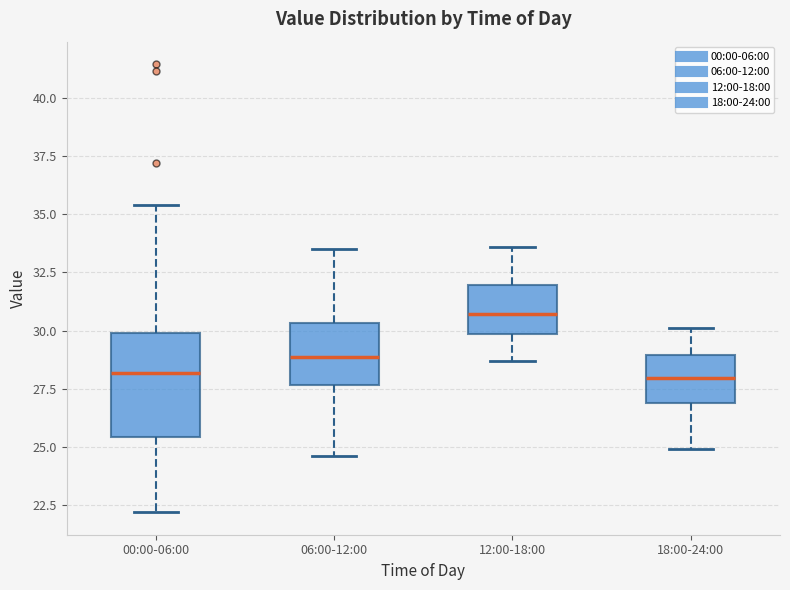

Where does the lower whisker of the box for 06:00-12:00 end on the y-axis? The values are not printed on the chart, so give them approximately, as read against the axis.

24.5